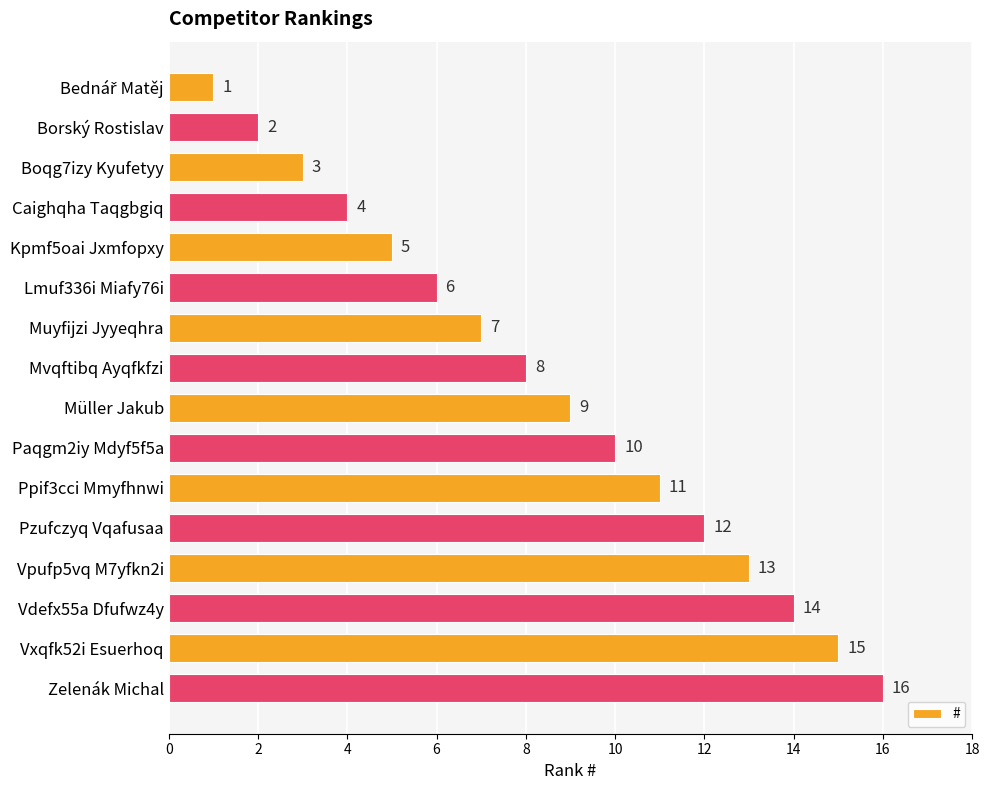

At which label is the value closest to 8?

Mvqftibq Ayqfkfzi